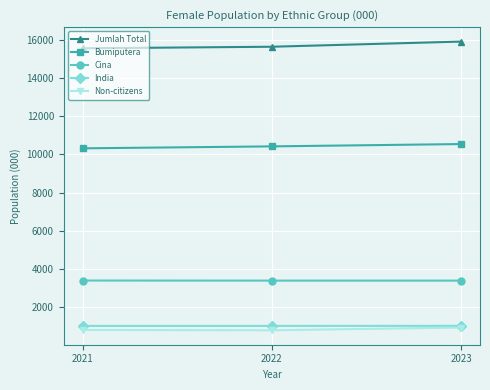

What is the value of the Bumiputera point at the 3rd from the left?

10546.2